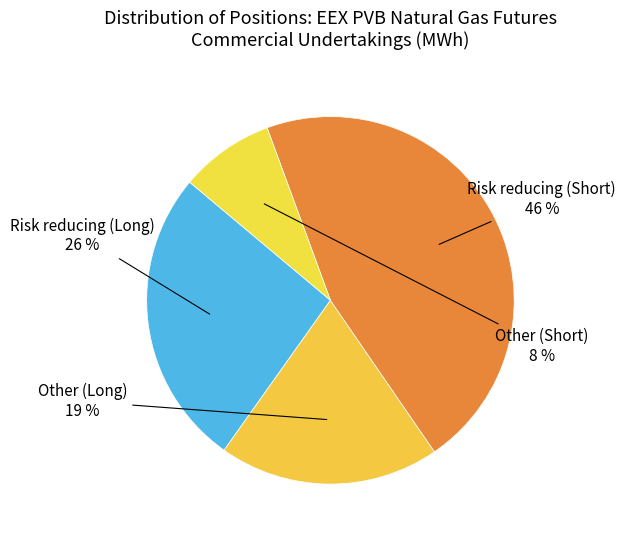

Combined, do Risk reducing (Short) and Other (Long) account for over 50%?

Yes